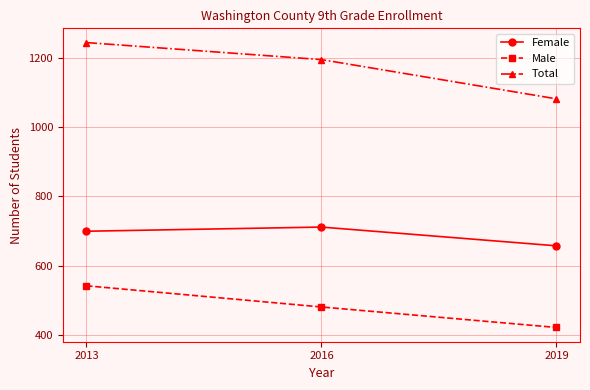

Which series has the largest total across all categories?

Total